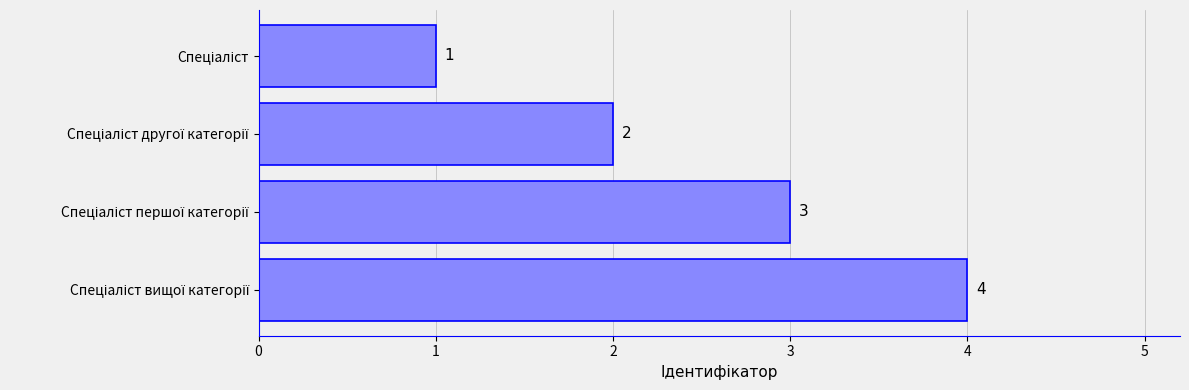

What is the sum of all values?

10